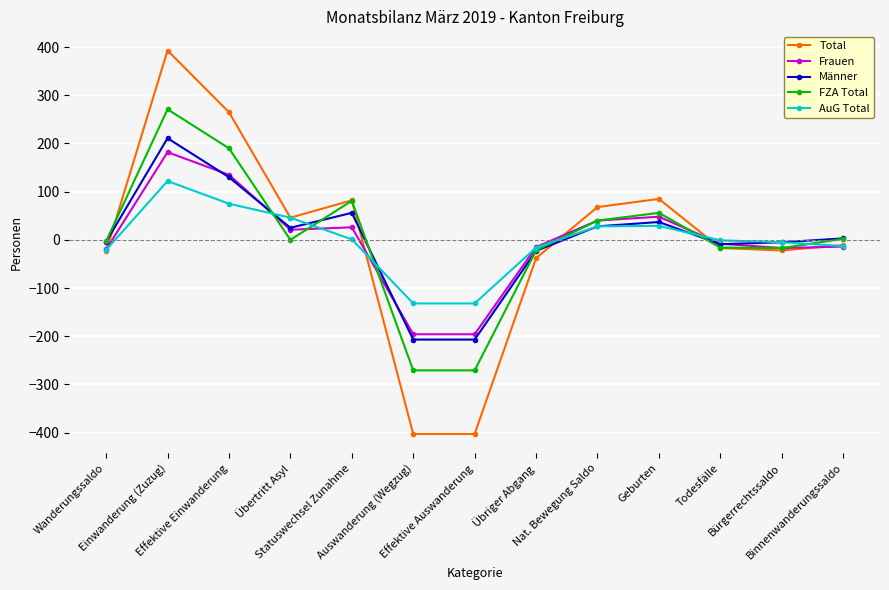

Which series has the largest range (max minus min)?

Total